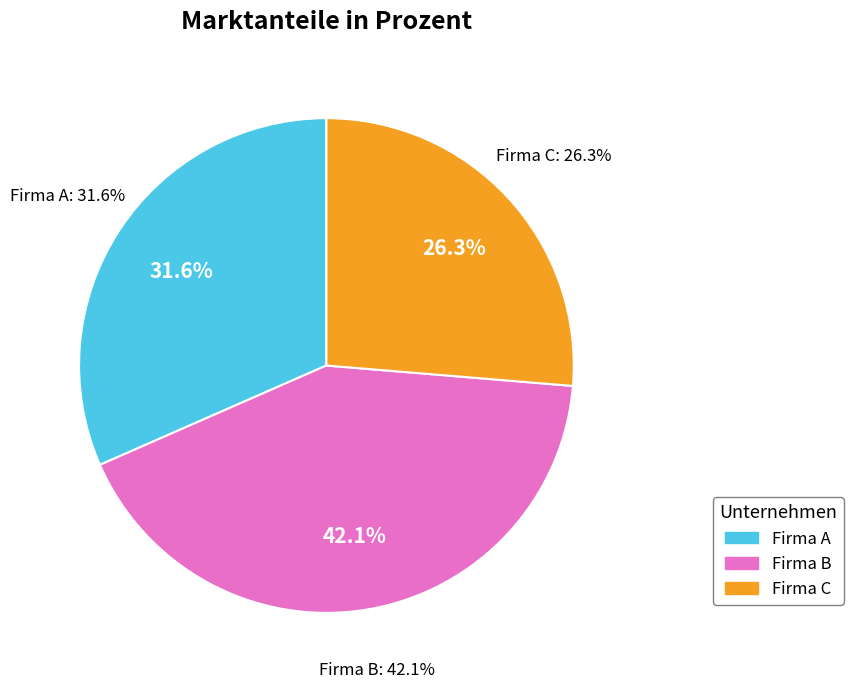

What percentage is the Firma A slice, to the nearest percent?

32%